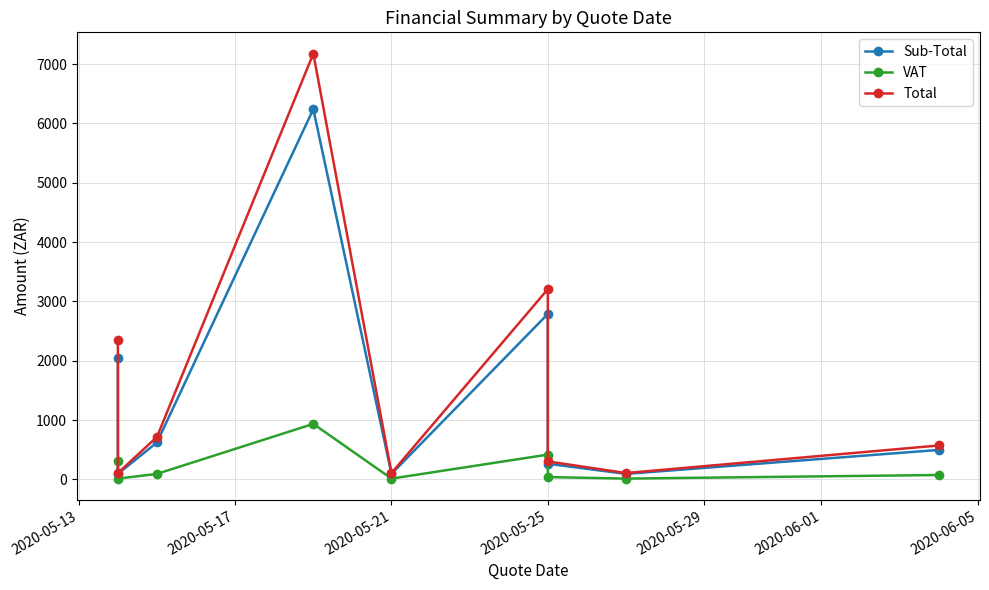

List the series in order of their peak value, lowest first.

VAT, Sub-Total, Total